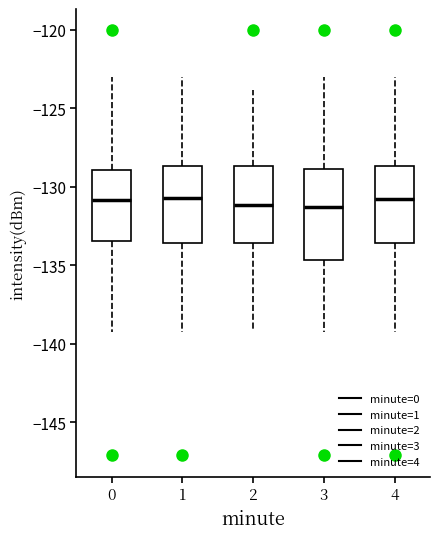

Reading left to right, transcribe this box plot: for each box, give where its median line is, the range the box spans, and where its two whiskers end, as read against the y-axis. The values are not printed on the chart, so give them approximately, as read against the axis.

0: median -131.0, box -133.5 to -129.0, whiskers -139.5 to -123.0
1: median -130.5, box -133.5 to -128.5, whiskers -139.5 to -123.0
2: median -131.0, box -133.5 to -128.5, whiskers -139.0 to -124.0
3: median -131.5, box -134.5 to -129.0, whiskers -139.5 to -123.0
4: median -131.0, box -133.5 to -128.5, whiskers -139.5 to -123.0